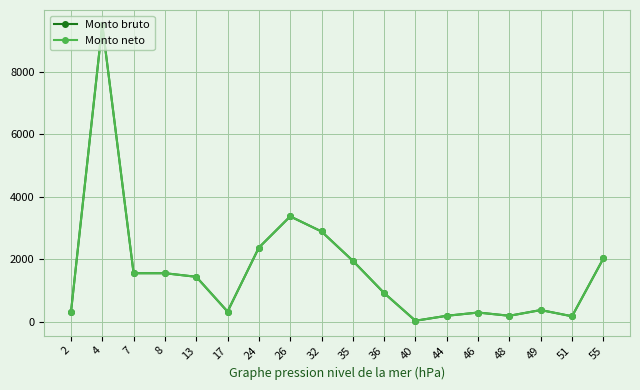

True or false: Monto bruto has more than 2 points higher than both neighbors.

True